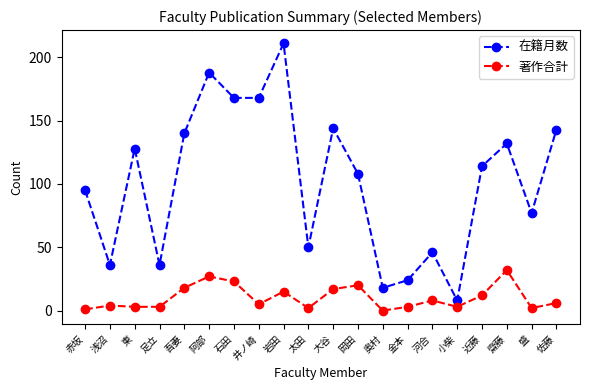

What is the sum of all 在籍月数 values?

2034